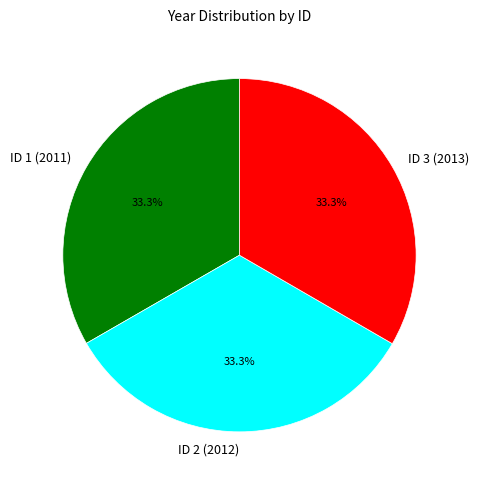

Combined, do ID 3 (2013) and ID 1 (2011) account for over 50%?

Yes